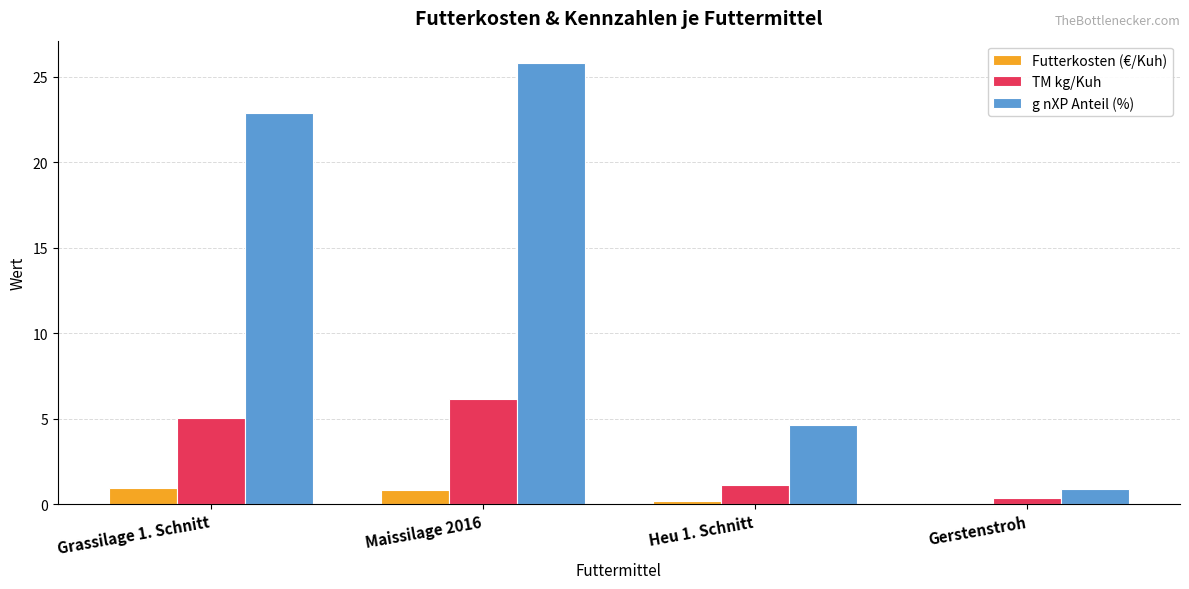

The value of g nXP Anteil (%) at Heu 1. Schnitt is 4.6. True or false?

True